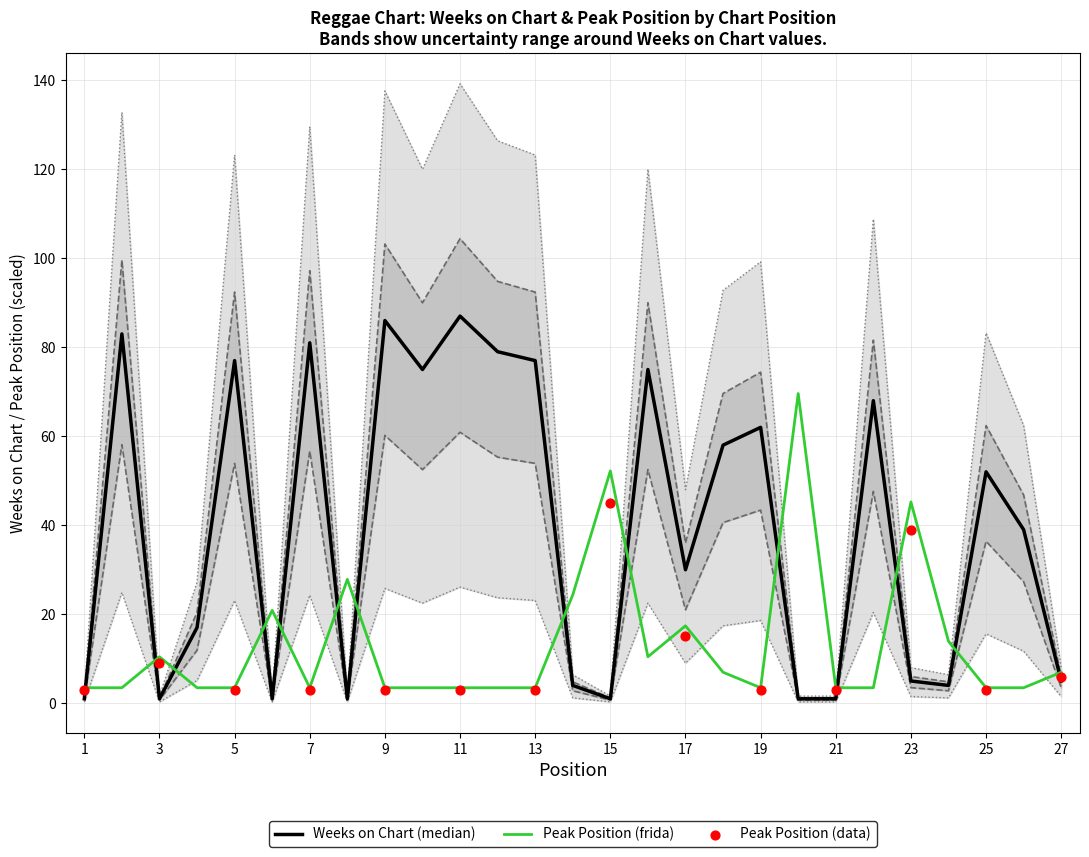

The value of Peak Position (frida) at 13 is 3.5. True or false?

True